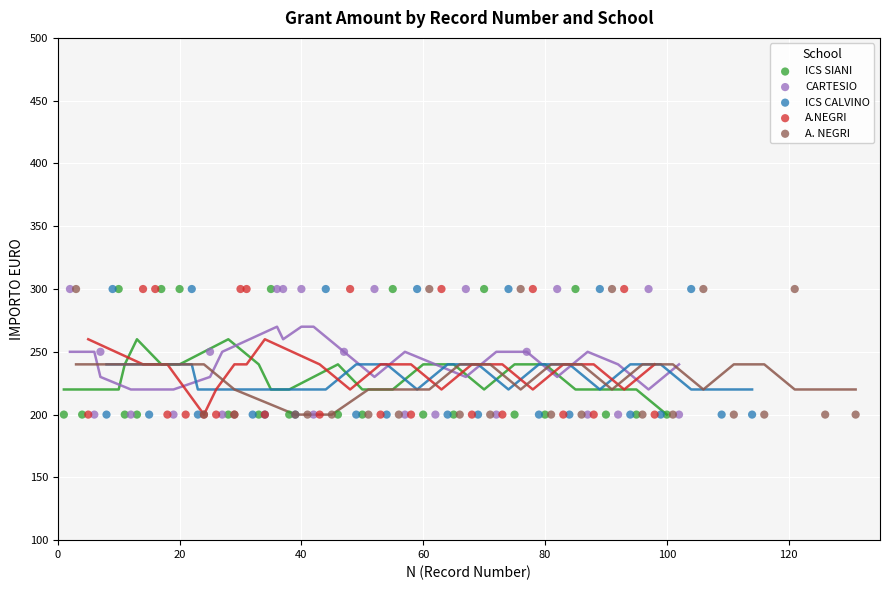

What are all the series names shown in the legend?

ICS SIANI, CARTESIO, ICS CALVINO, A.NEGRI, A. NEGRI